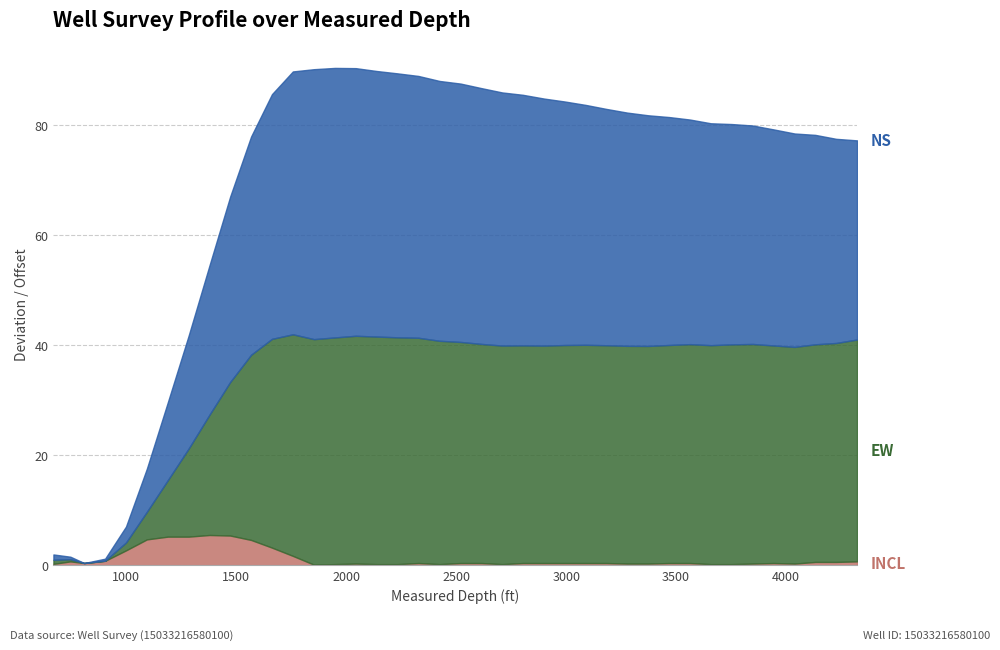

Which series changed the most between 2043 and 2233?

NS